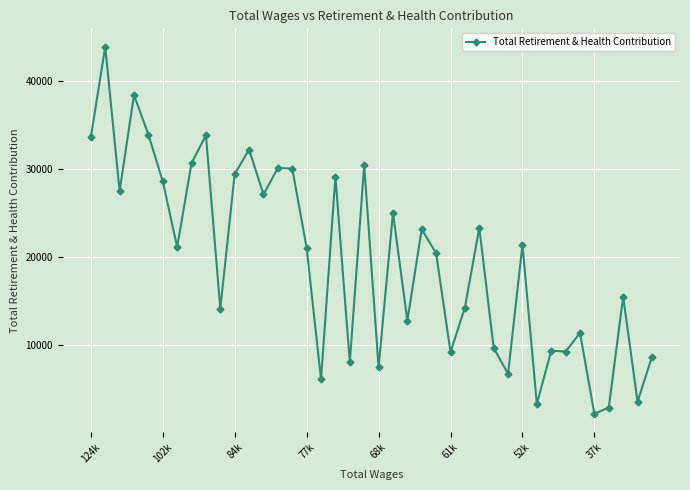

What is the value of the 34th point from the left?

9271